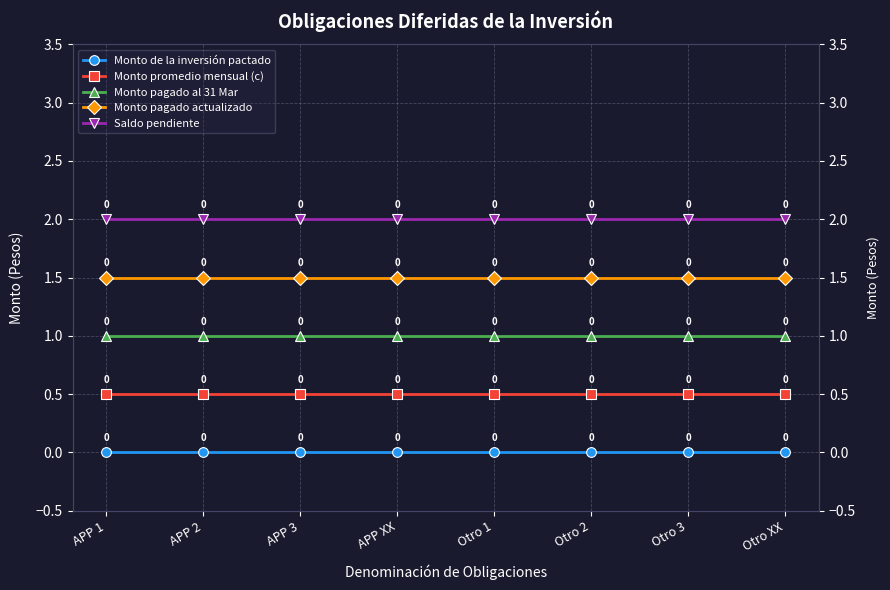

The Monto pagado al 31 Mar series shows 1.0 at Otro 2. True or false?

True